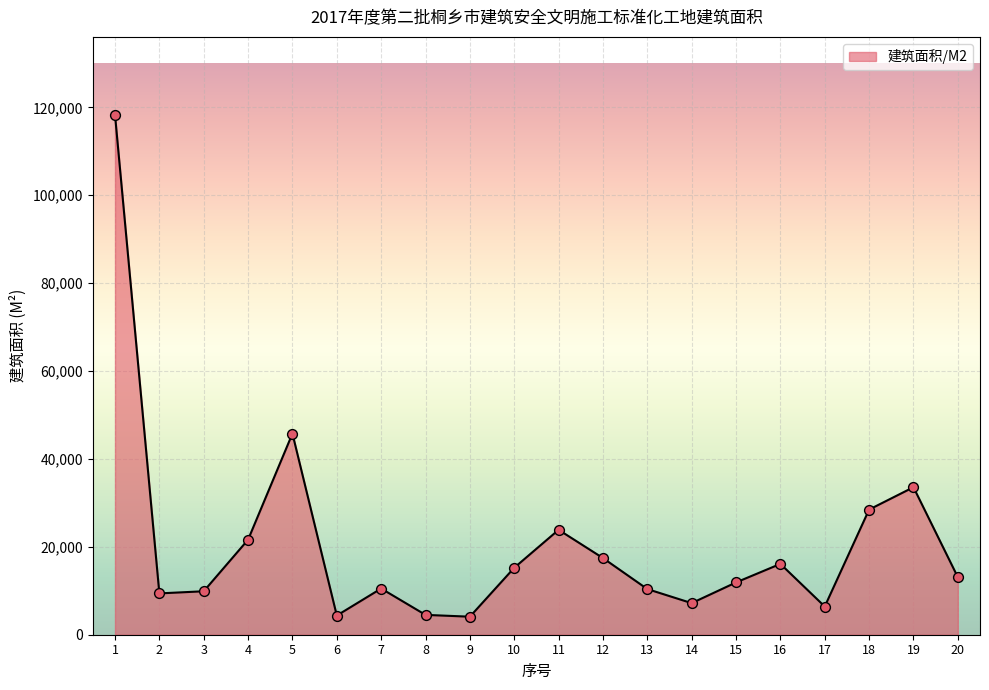

What is the change in value from 2 to 15?

+2495.9